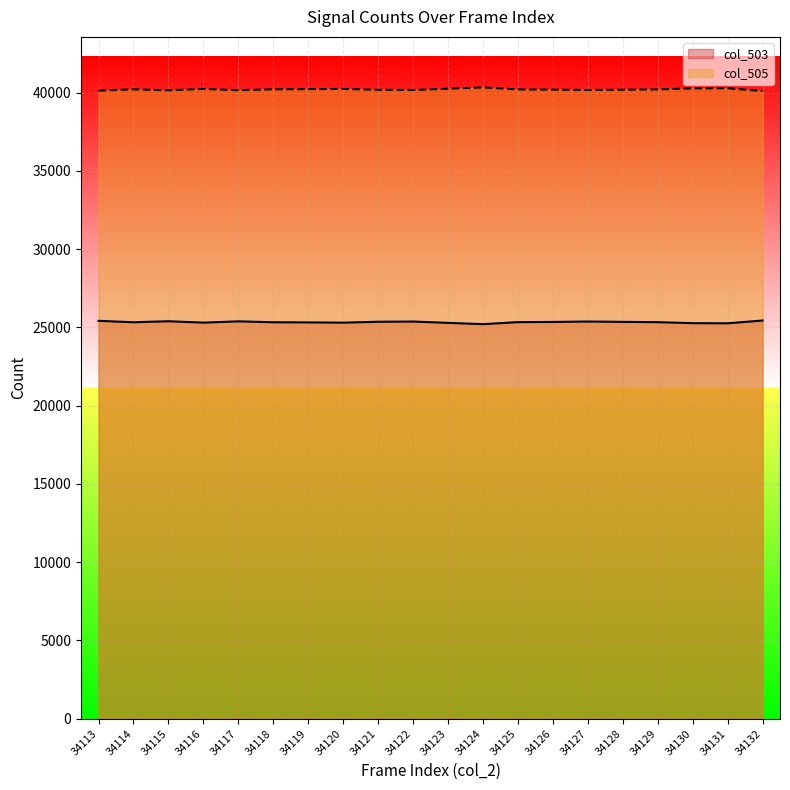

What is the sum of all col_505 values?

803995